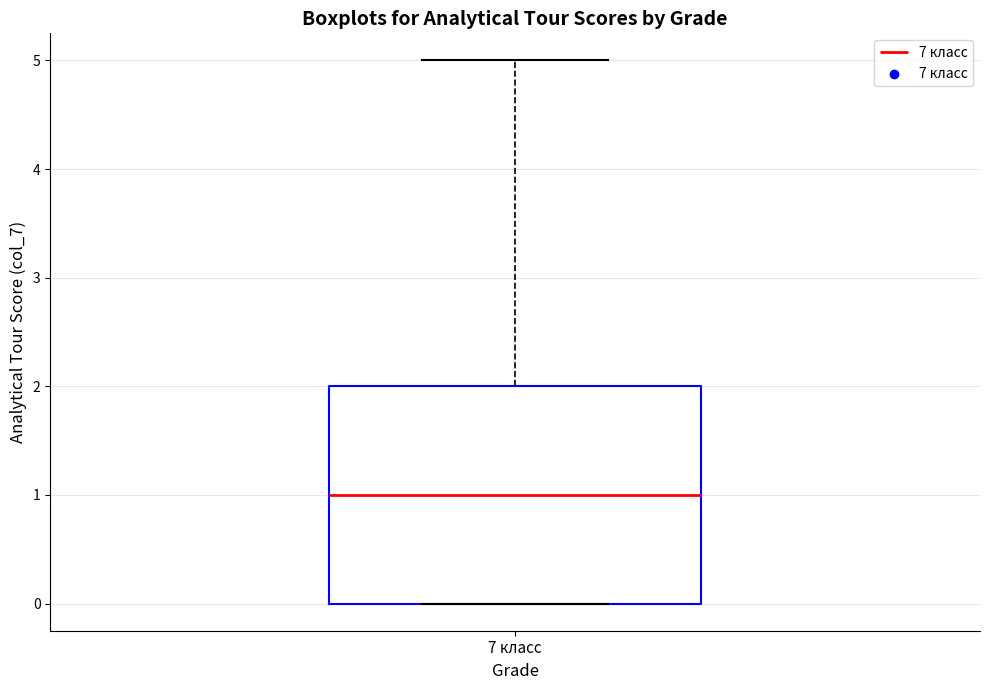

Where does the median line of the box for 7 класс sit on the y-axis? The values are not printed on the chart, so give them approximately, as read against the axis.

1